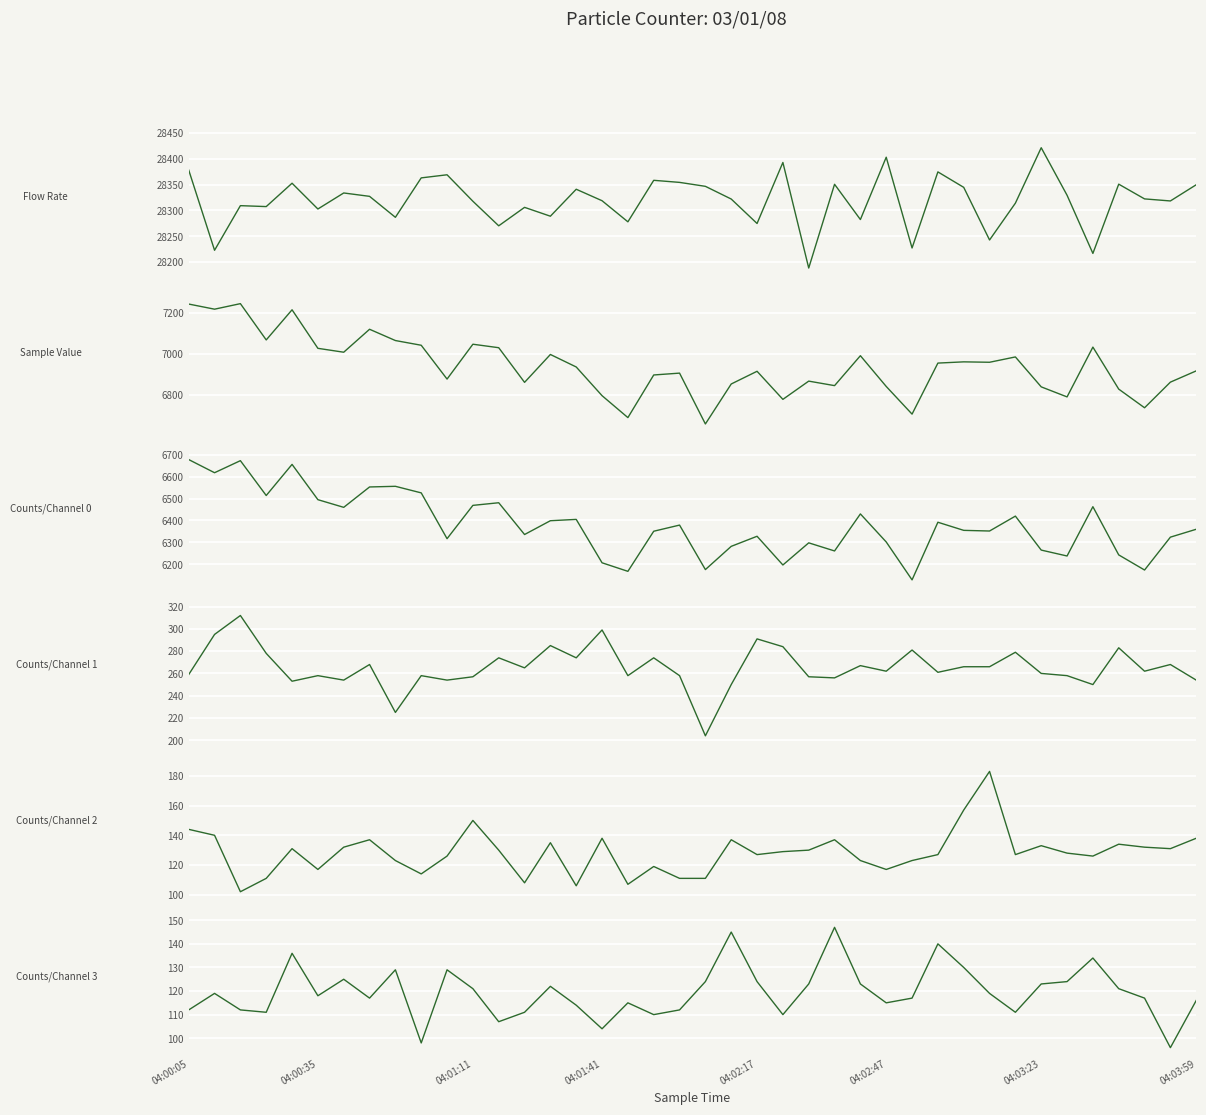

What is the value of the Flow Rate point at the 5th from the left?

28352.6